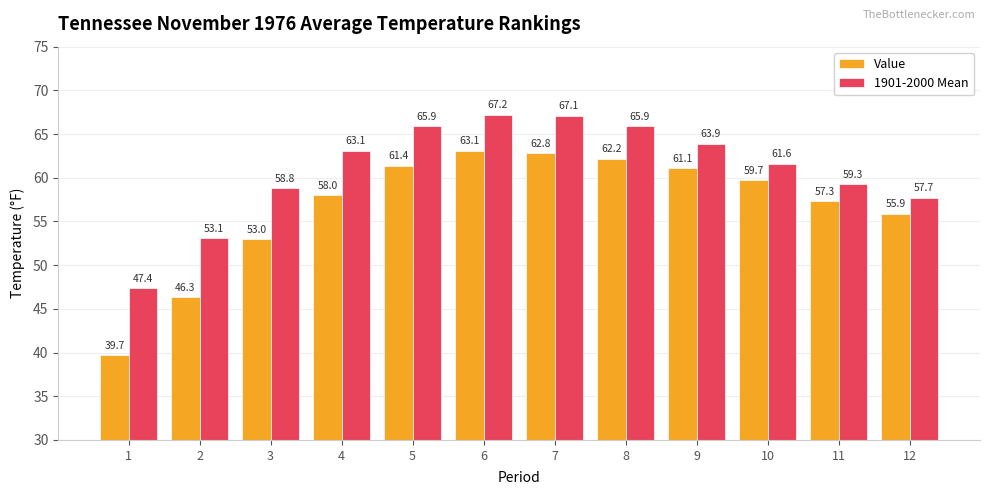

What is the greatest value displayed?

67.2